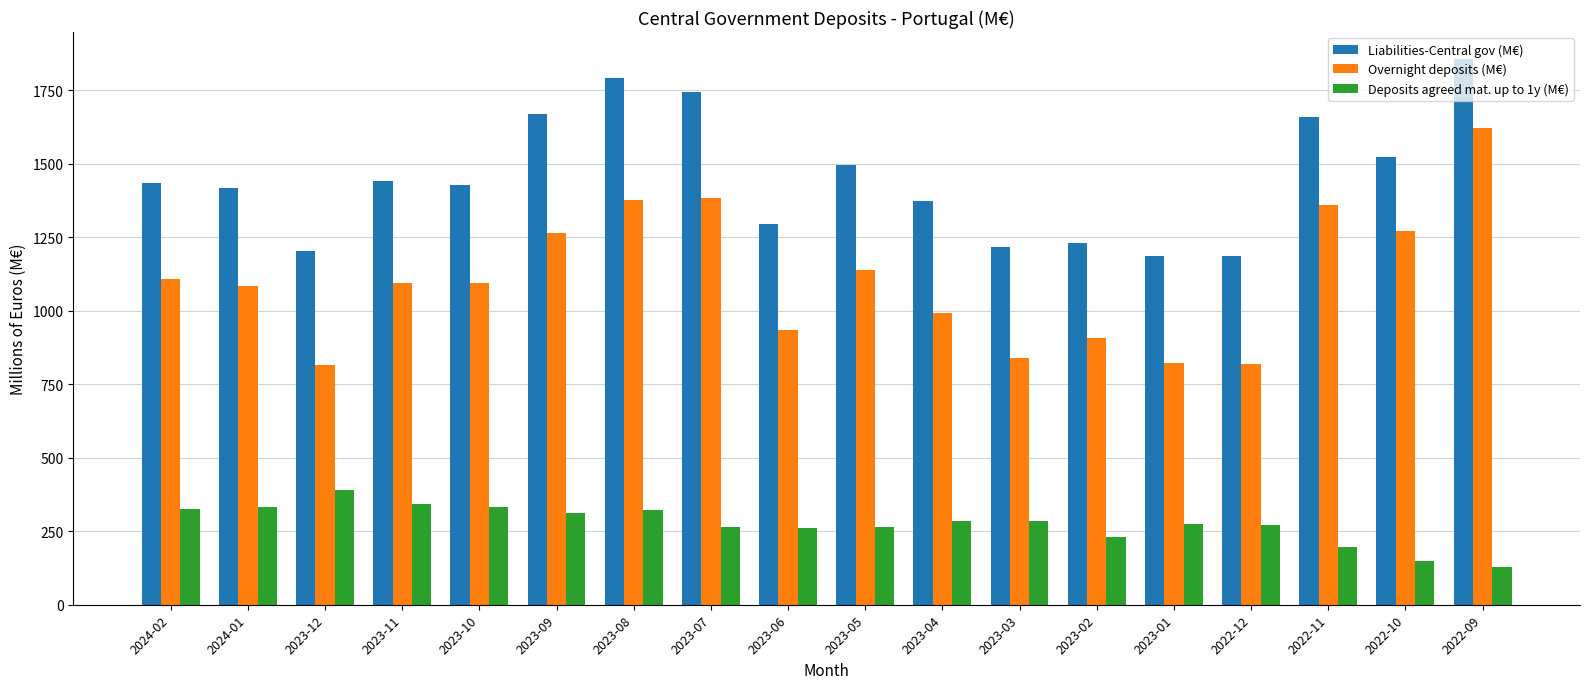

True or false: Liabilities-Central gov (M€) has a value of 2034.3 at 2023-01.

False